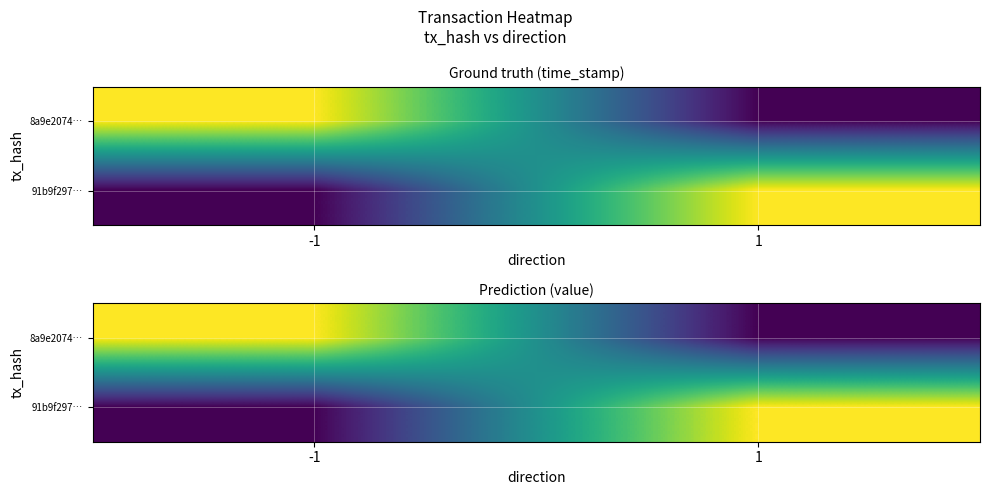

Is the value of 8a9e2074… at 1 greater than the value of 91b9f297… at 1?

No